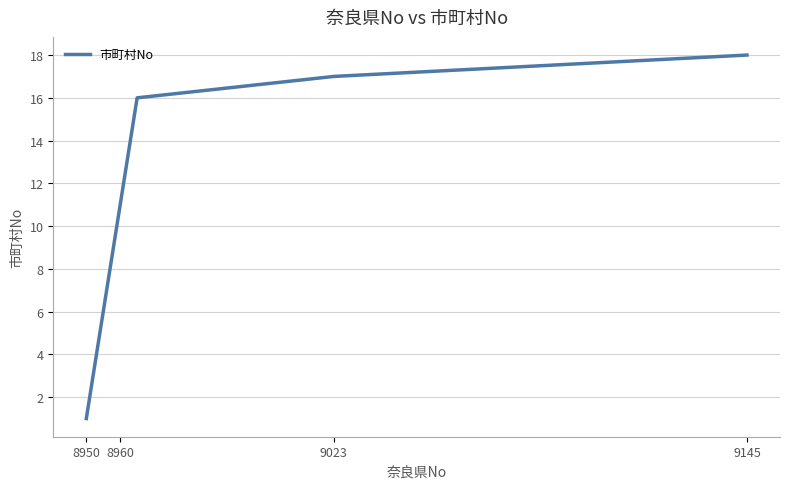

What is the maximum value shown in the chart?

18